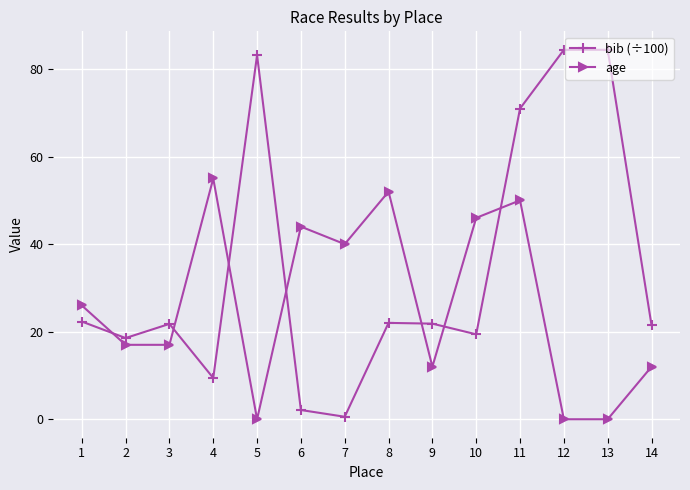

Where is the first local minimum for bib (÷100)?

2